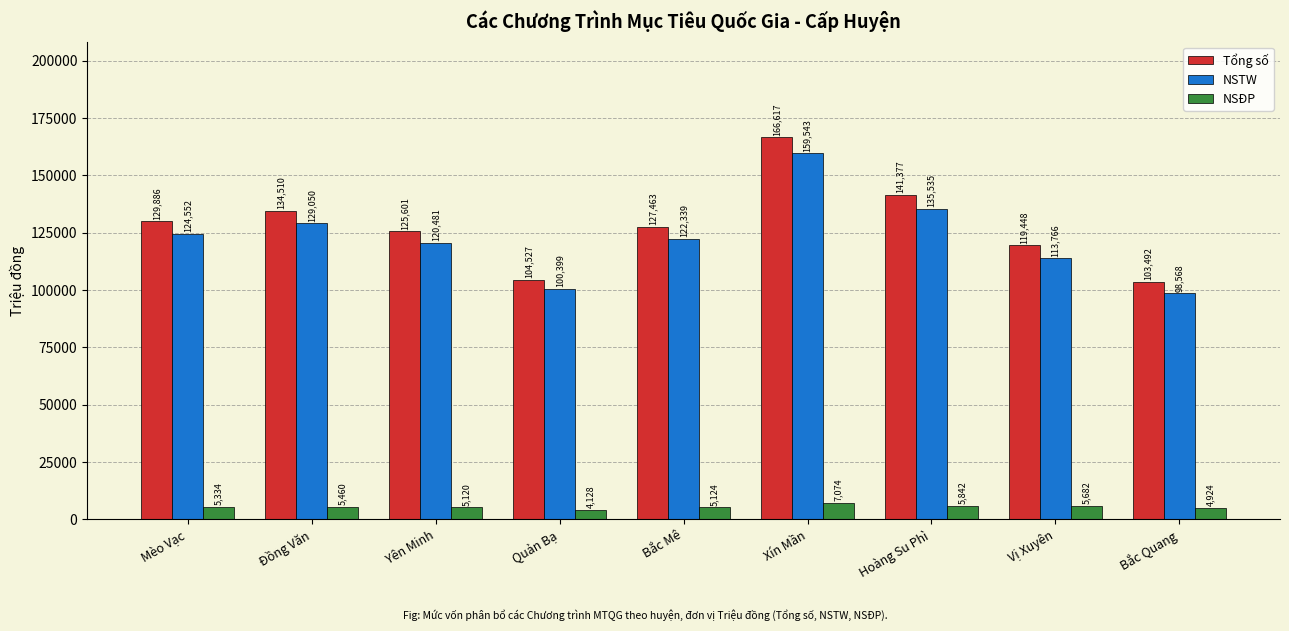

What is the difference between the maximum and minimum values in the NSĐP series?

2946.0